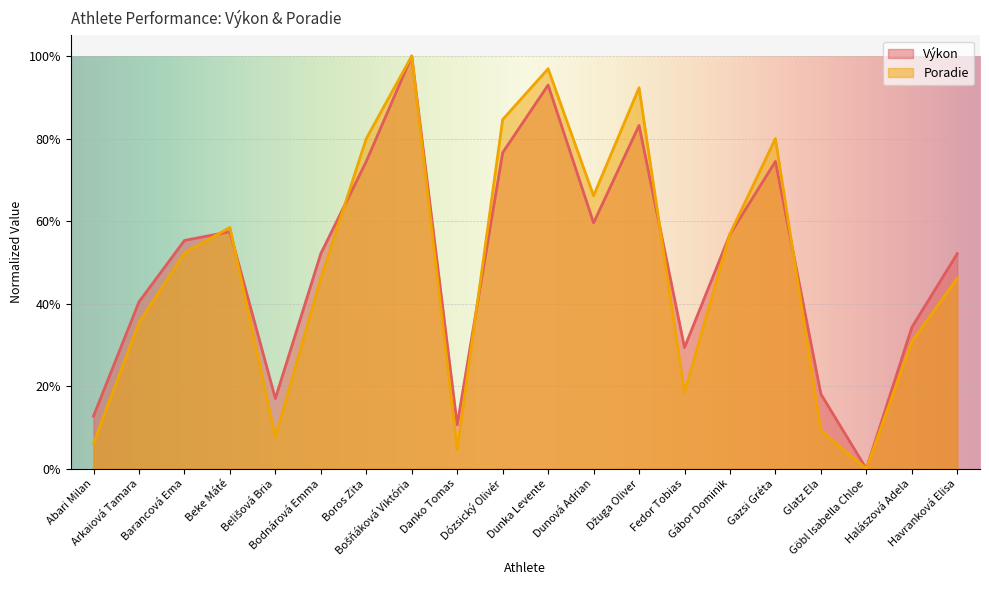

List the series in order of their overall mean, lowest first.

Poradie, Výkon